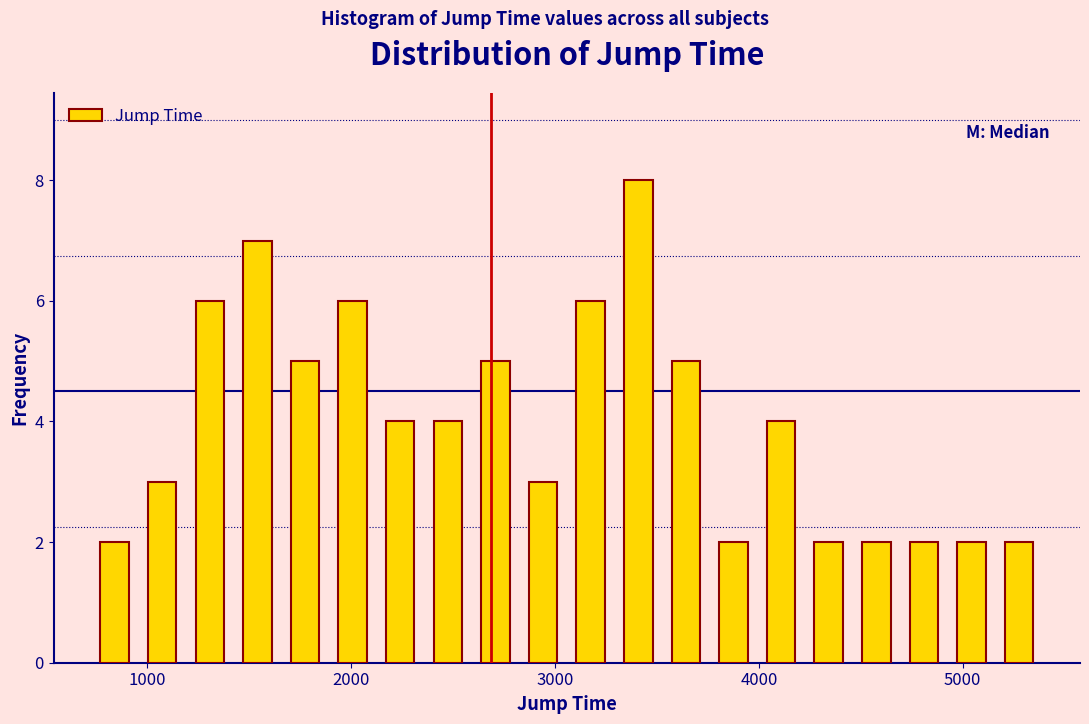

Read against the x-axis, roughly where is the centre of the tallest bar?

3400